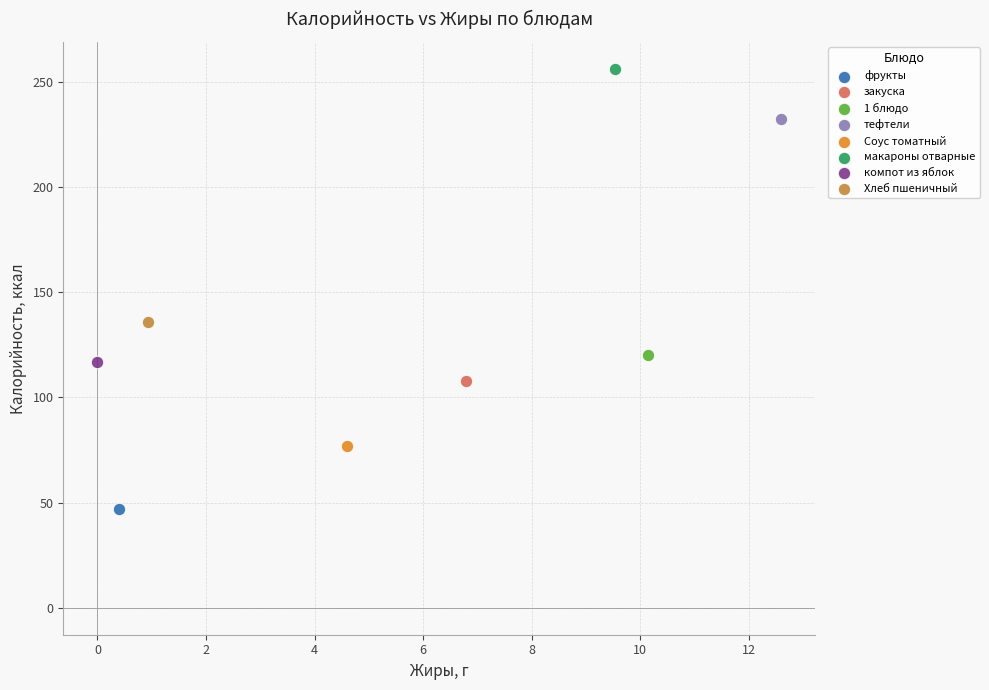

Which series contains the highest Y value?

макароны отварные